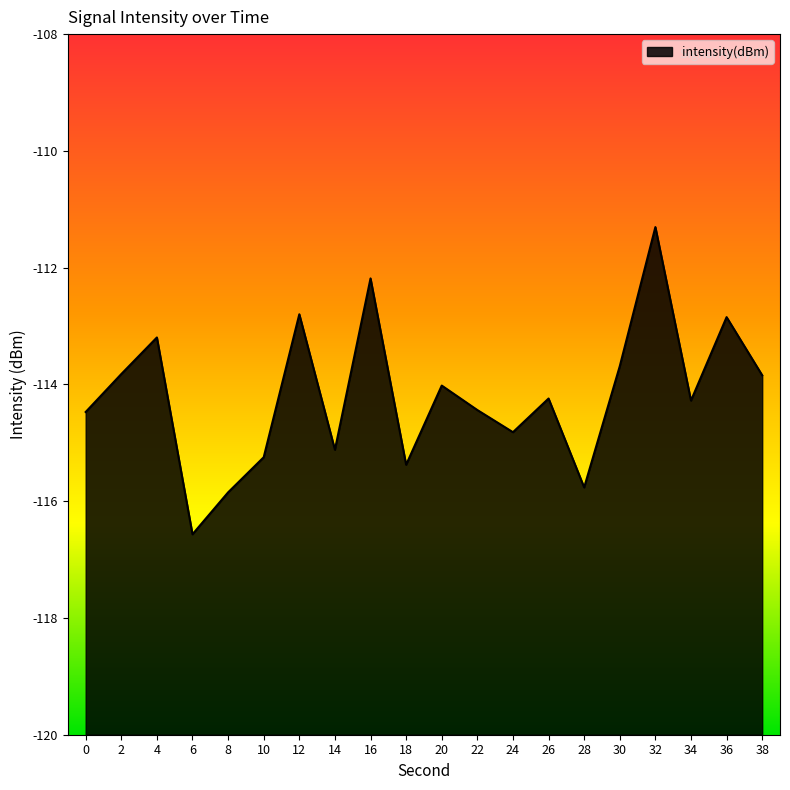

List the labels in order of value, smallest first.

6, 8, 28, 18, 10, 14, 24, 0, 22, 34, 26, 20, 38, 2, 30, 4, 36, 12, 16, 32